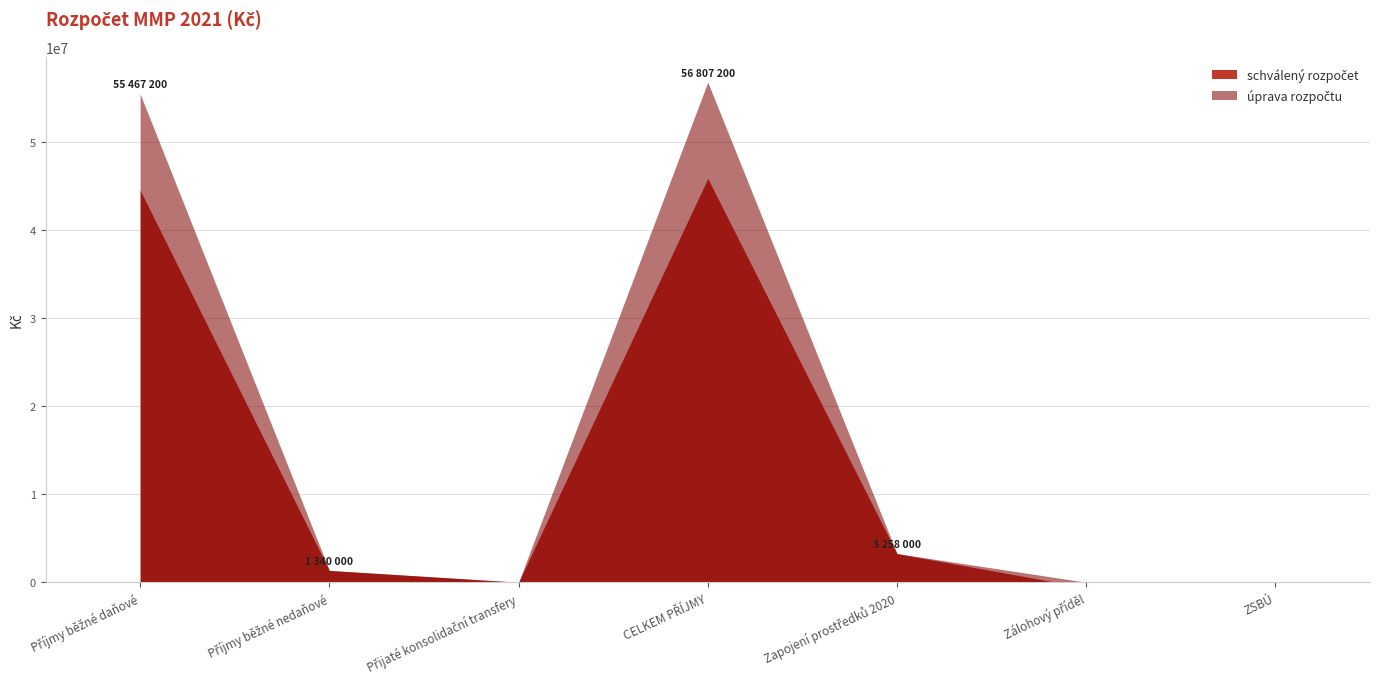

How many distinct data groups are displayed?

2